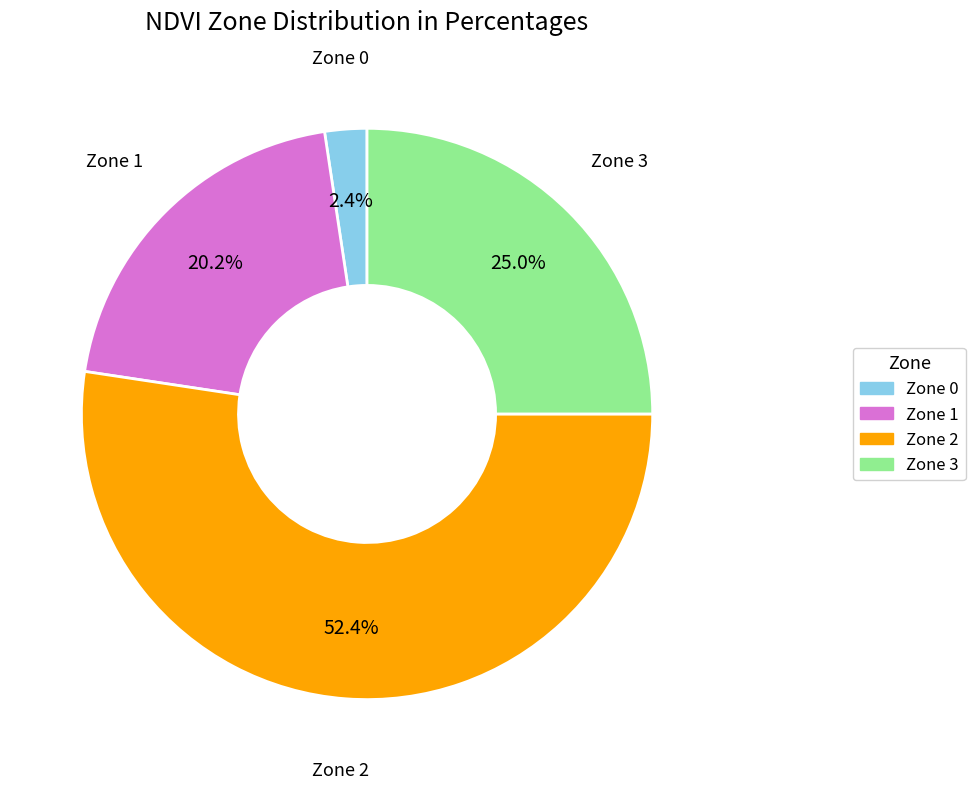

Rank the categories by value from lowest to highest.

Zone 0, Zone 1, Zone 3, Zone 2